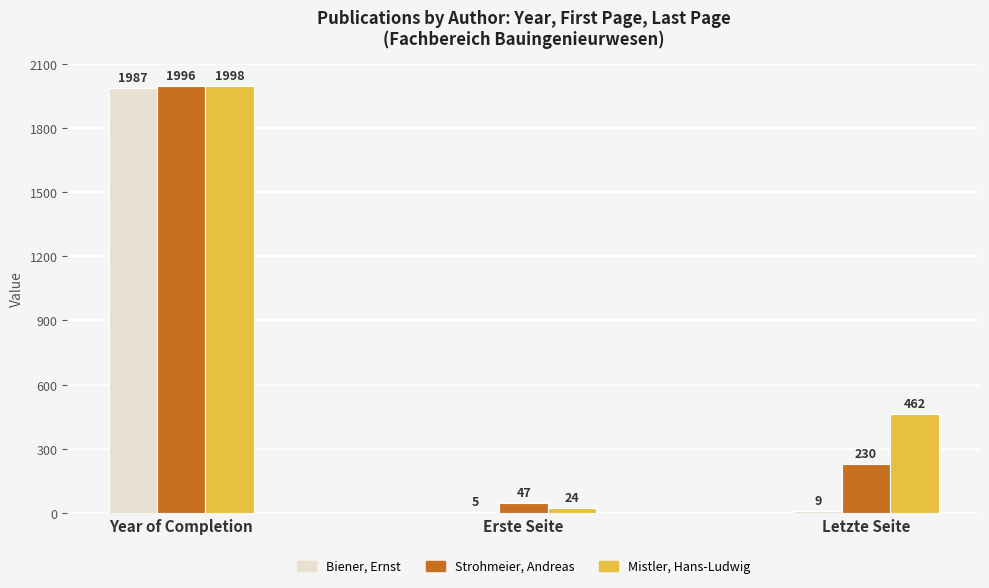

Between Year of Completion and Erste Seite, which series saw the biggest shift?

Biener, Ernst